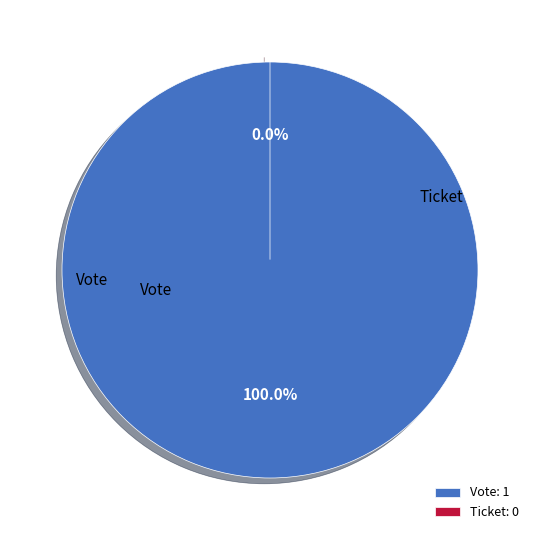

How many slices are in this pie chart?

2